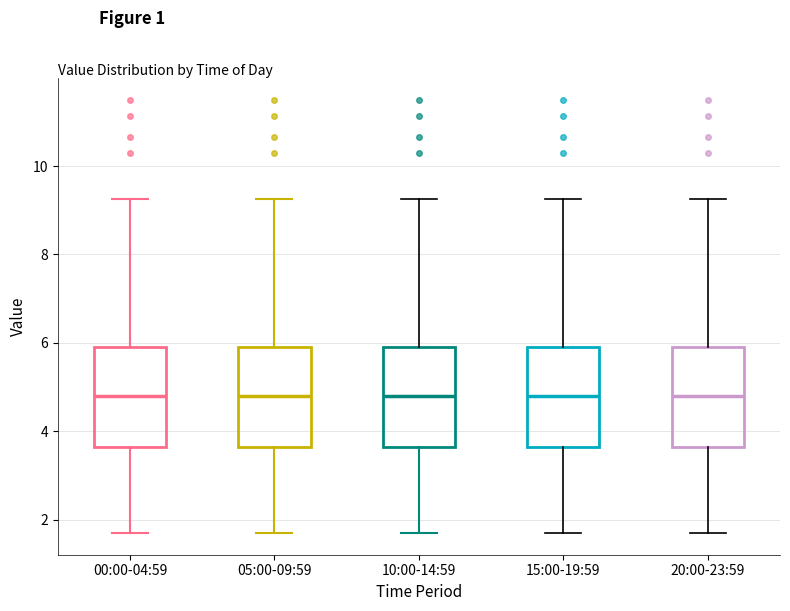

Reading left to right, transcribe this box plot: for each box, give where its median line is, the range the box spans, and where its two whiskers end, as read against the y-axis. The values are not printed on the chart, so give them approximately, as read against the axis.

00:00-04:59: median 4.8, box 3.6 to 6.0, whiskers 1.8 to 9.2
05:00-09:59: median 4.8, box 3.6 to 6.0, whiskers 1.8 to 9.2
10:00-14:59: median 4.8, box 3.6 to 6.0, whiskers 1.8 to 9.2
15:00-19:59: median 4.8, box 3.6 to 6.0, whiskers 1.8 to 9.2
20:00-23:59: median 4.8, box 3.6 to 6.0, whiskers 1.8 to 9.2